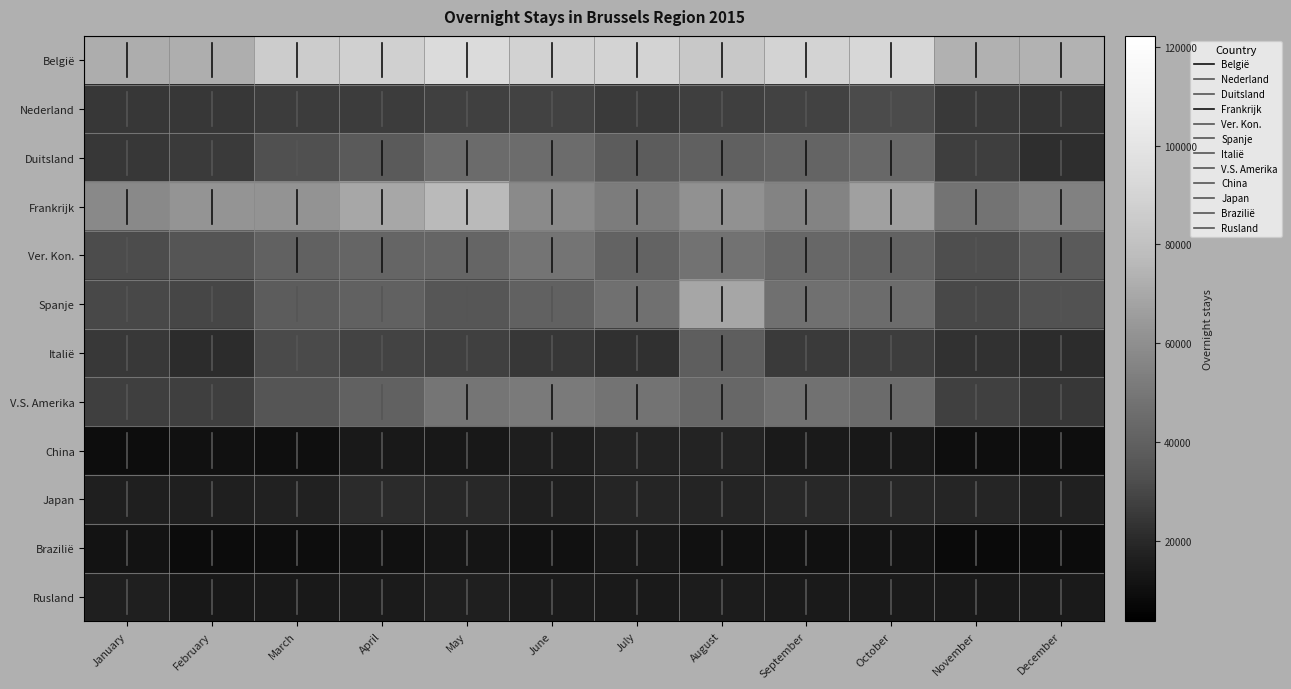

What is the difference between the highest and lowest values at December?

81349